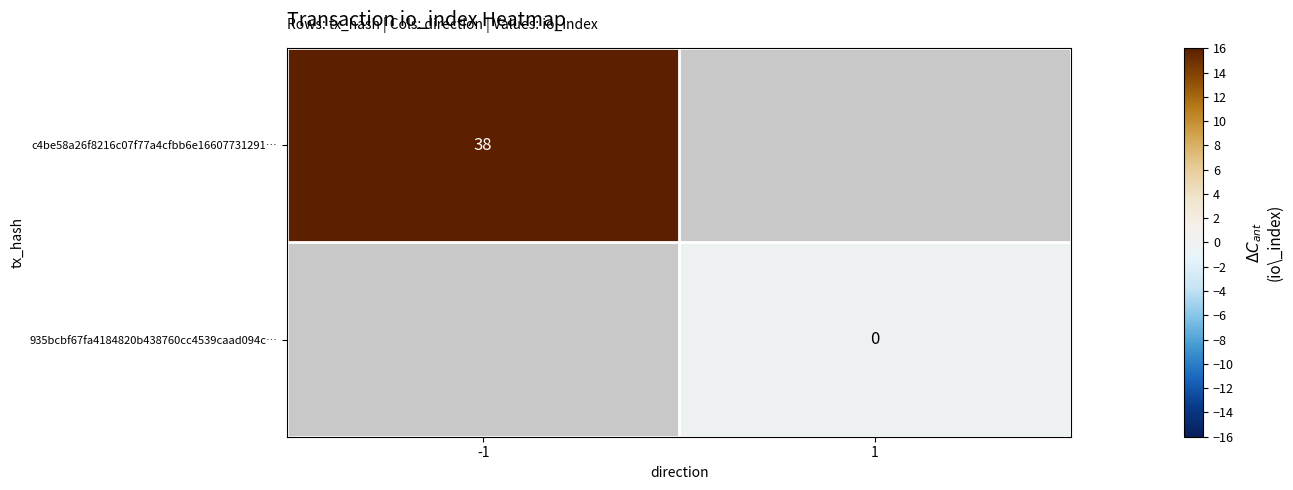

The value of c4be58a26f8216c07f77a4cfbb6e16607731291… at -1 is 56.3. True or false?

False